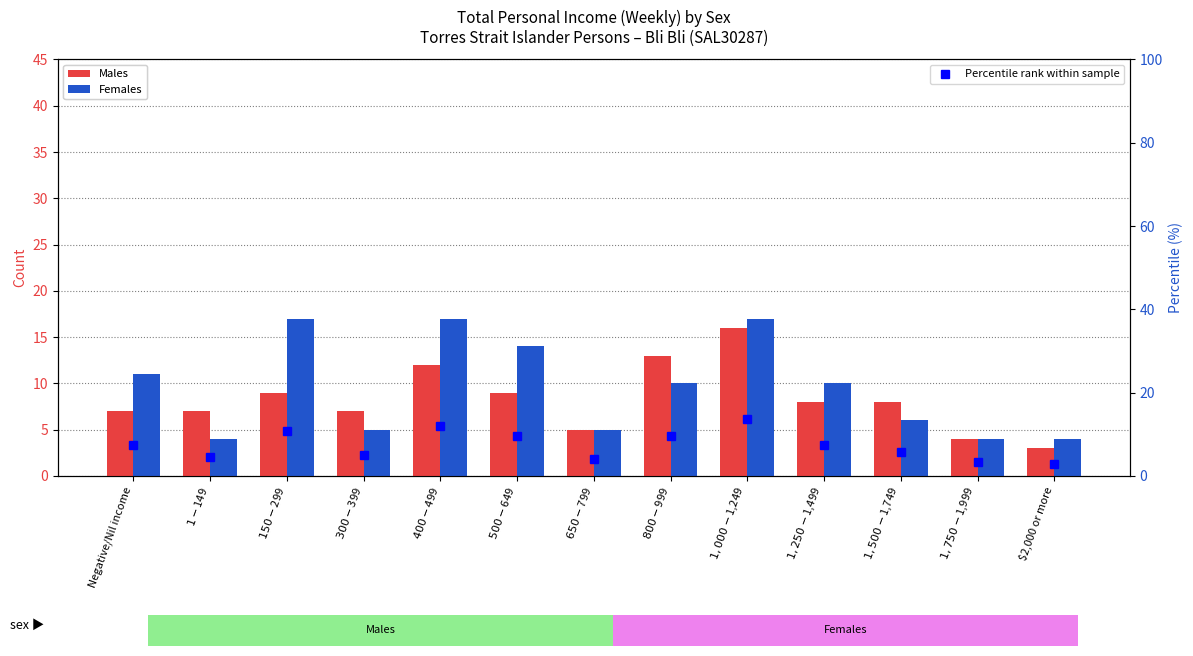

Is the value of Males at Negative/Nil income greater than the value of Females at $150-$299?

No